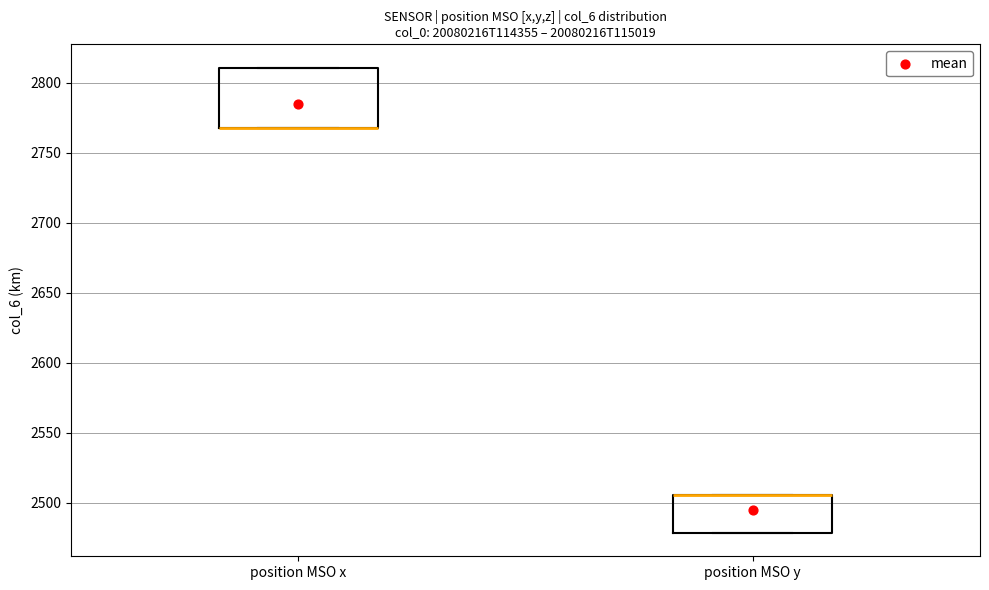

Which box is the tallest, from its lower edge to its upper edge?

position MSO x